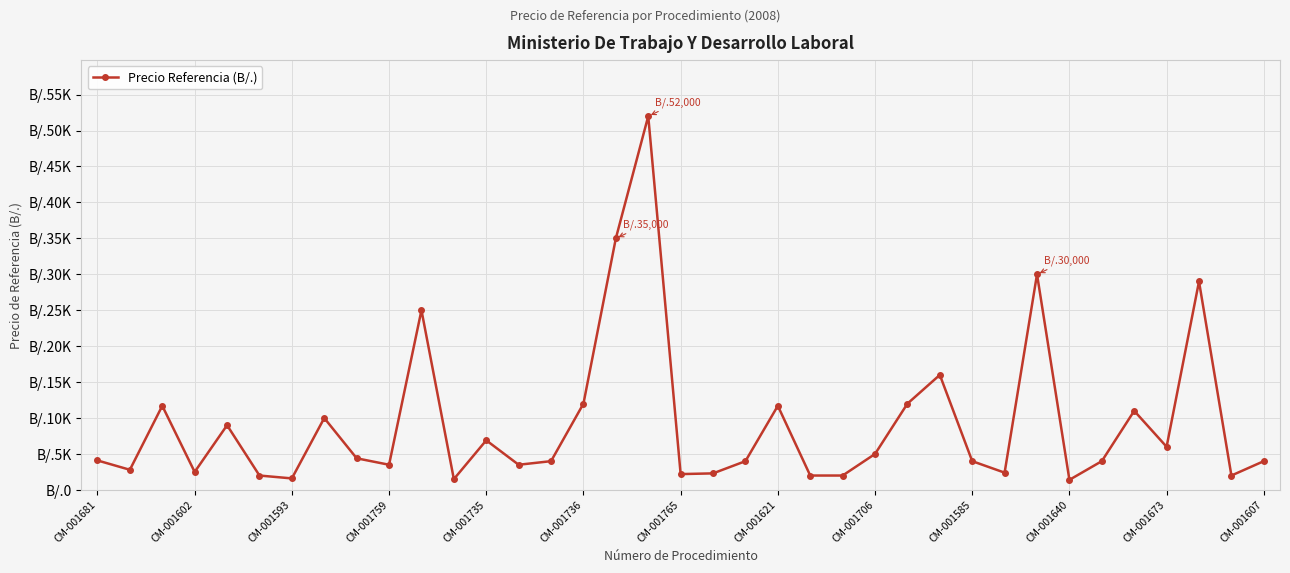

Reading right to left, extract all data points from this chart.

4000	2000	29000	6000	11000	4000	1400	30000	2400	4000	16000	12000	5000	2000	2000	11700	4000	2300	2200	52000	35000	12000	4000	3500	6900	1500	25000	3500	4400	10000	1600	2000	9000	2500	11700	2800	4100